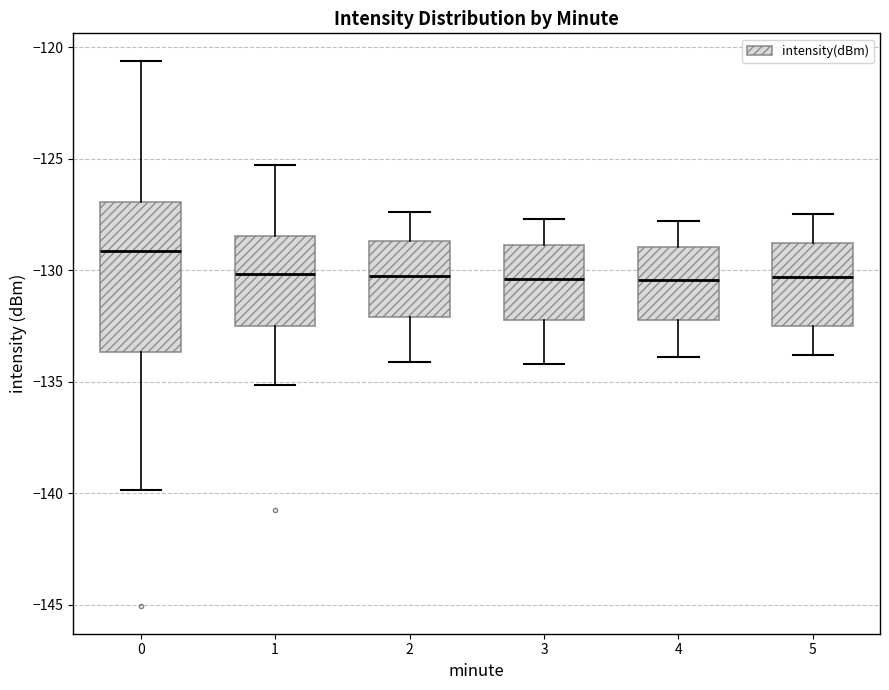

Which box is the tallest, from its lower edge to its upper edge?

0